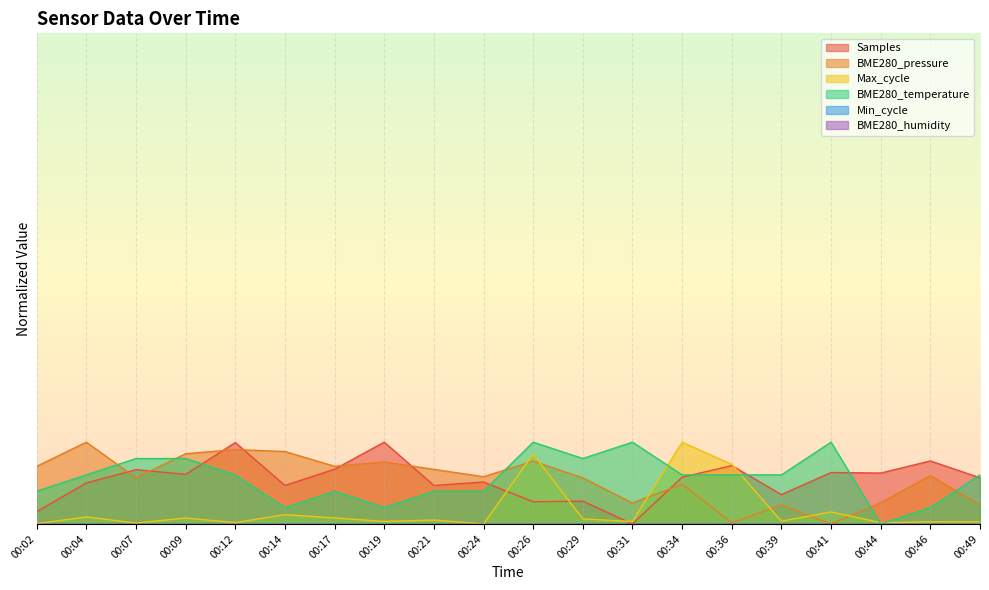

What is the average value of the Samples series?

0.5